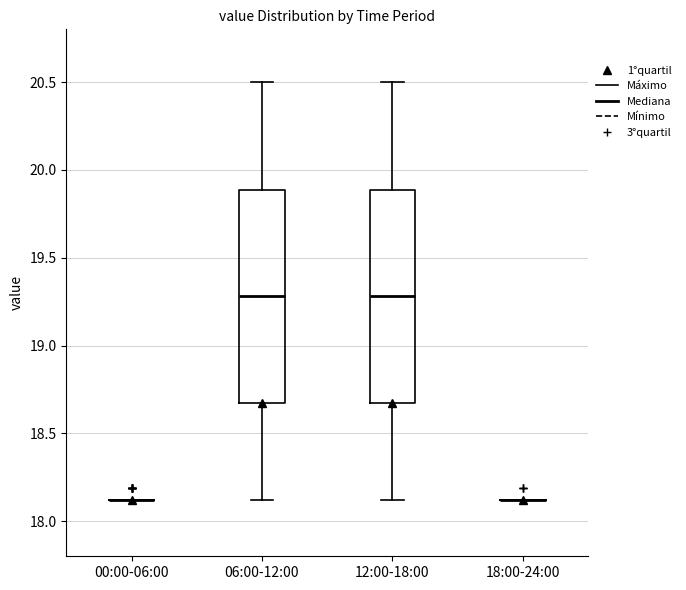

Reading left to right, transcribe this box plot: for each box, give where its median line is, the range the box spans, and where its two whiskers end, as read against the y-axis. The values are not printed on the chart, so give them approximately, as read against the axis.

00:00-06:00: box collapsed to a line at 18.10, whiskers 18.10 to 18.10
06:00-12:00: median 19.30, box 18.65 to 19.90, whiskers 18.10 to 20.50
12:00-18:00: median 19.30, box 18.65 to 19.90, whiskers 18.10 to 20.50
18:00-24:00: box collapsed to a line at 18.10, whiskers 18.10 to 18.10